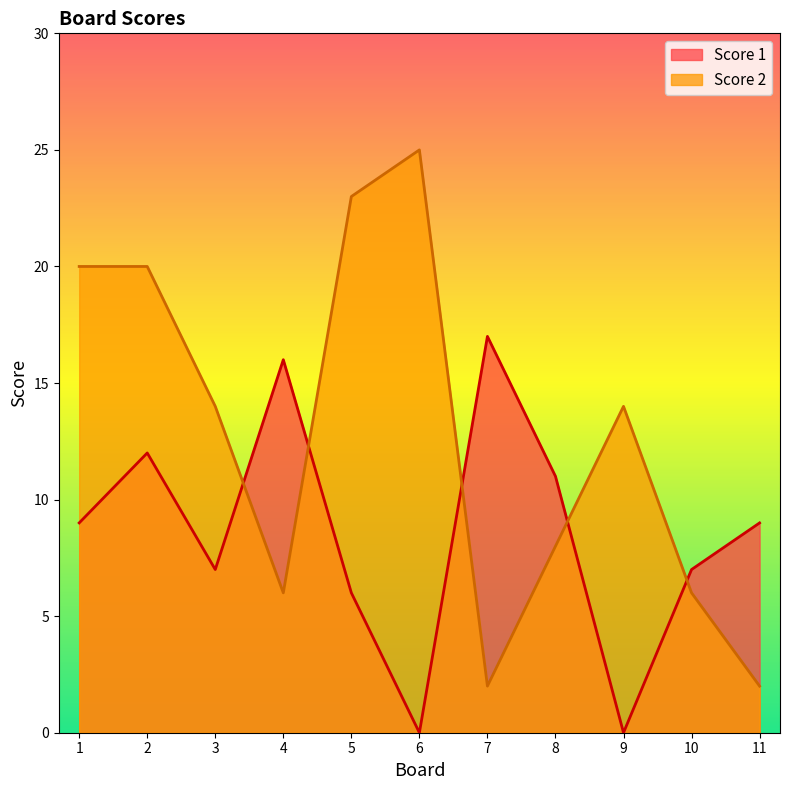

What is the sum of the Score 1 values at 8 and 1?

20